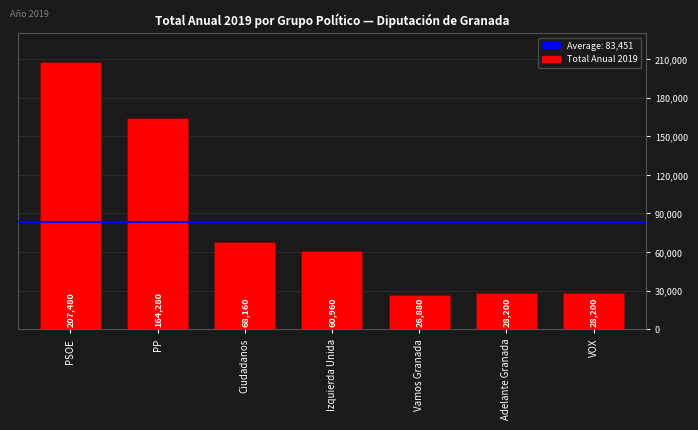

What is the approximate value at Izquierda Unida?

60960